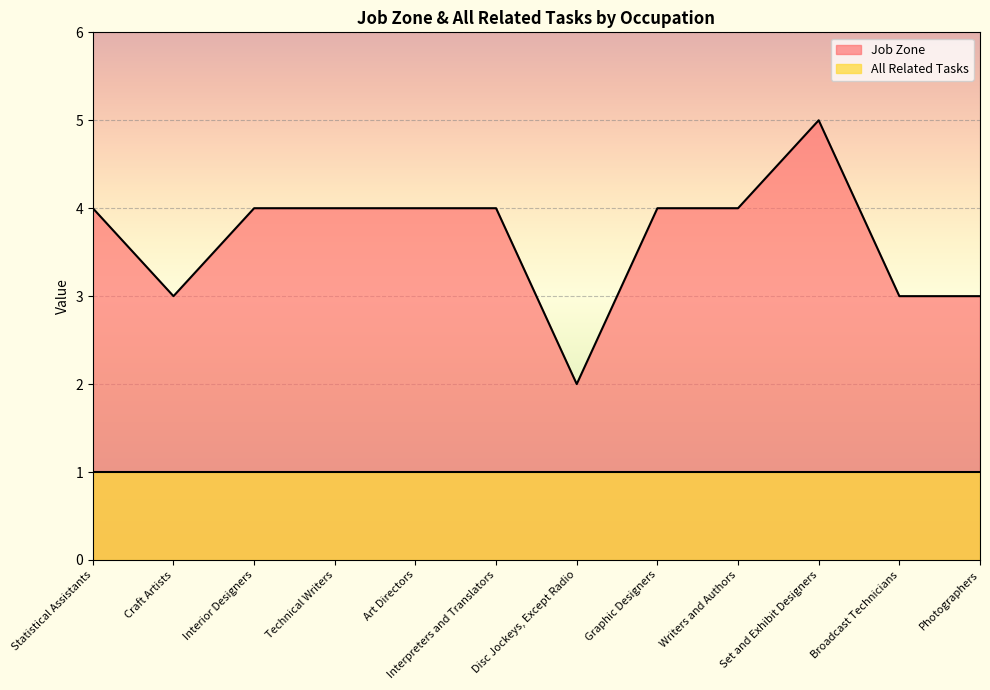

What is the difference between the maximum and second lowest values?

2